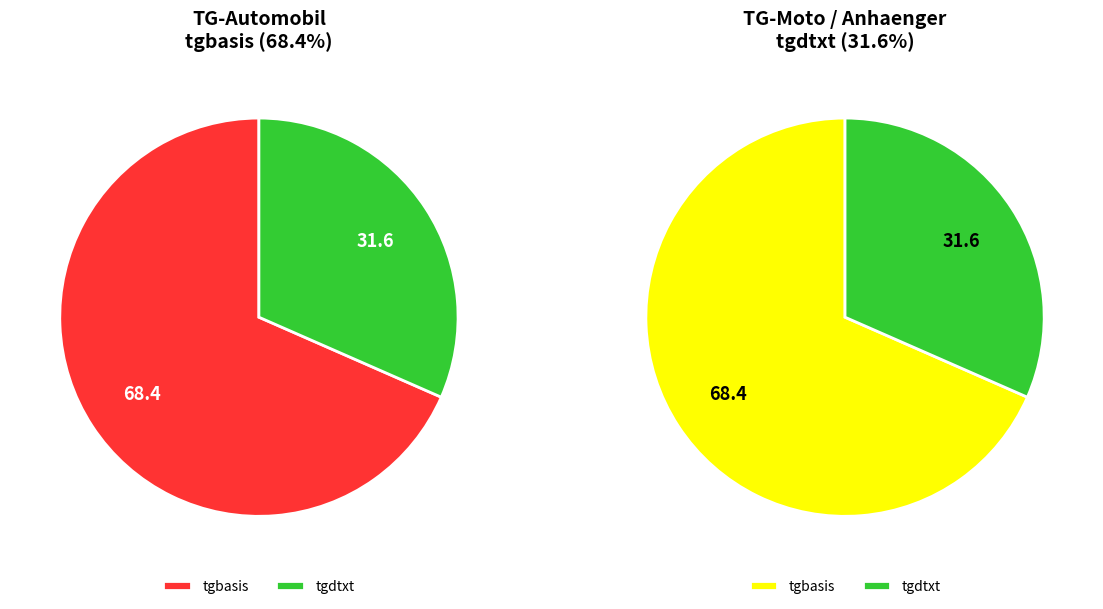

To the nearest percent, what is the average slice percentage?

50%